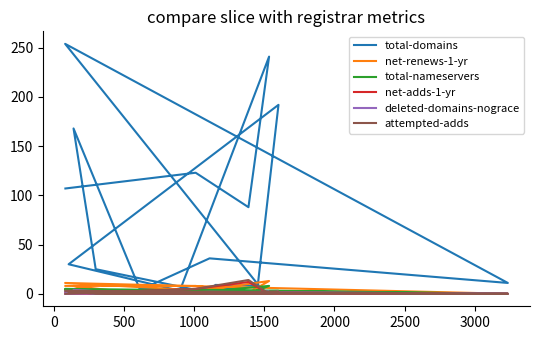

How many values in the total-nameservers series exceed 0?

7